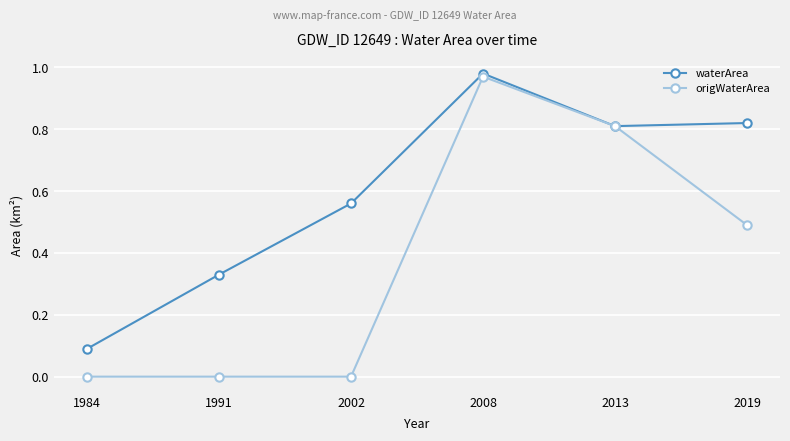

Count the number of data series in this chart.

2